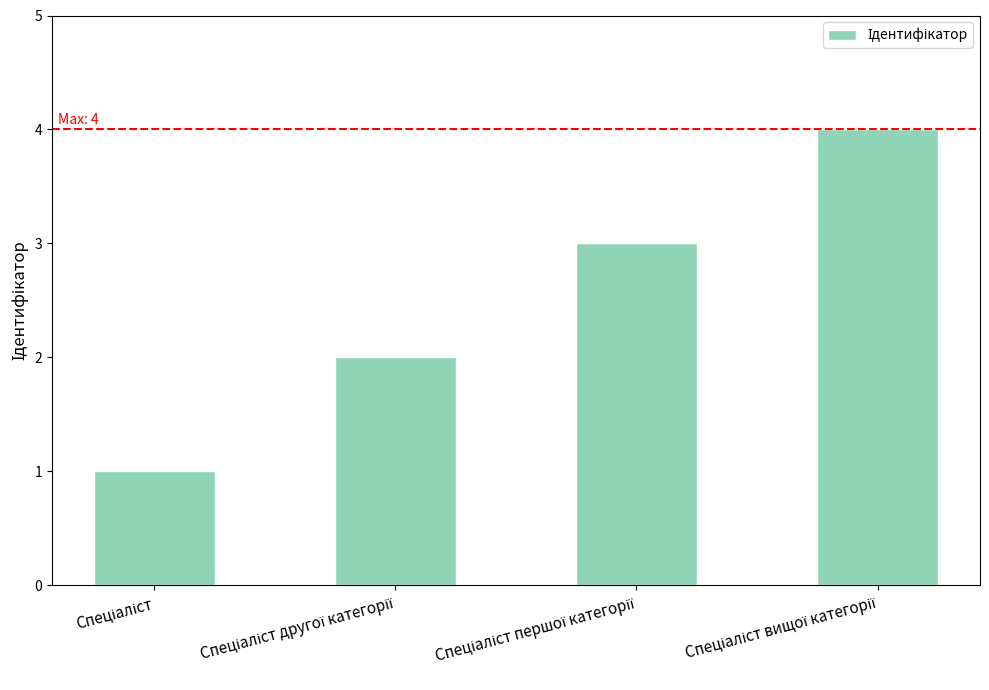

What is the difference between the maximum and minimum values?

3